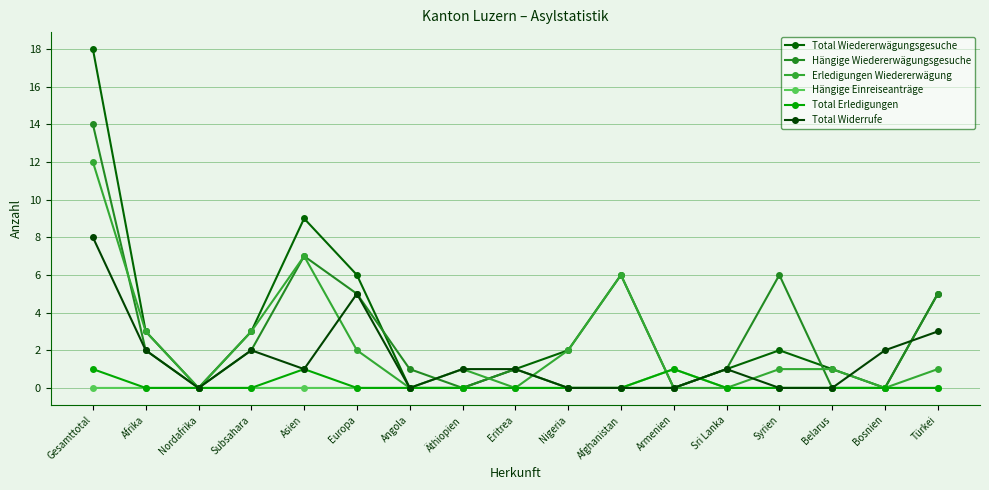

How many lines are shown in the chart?

6